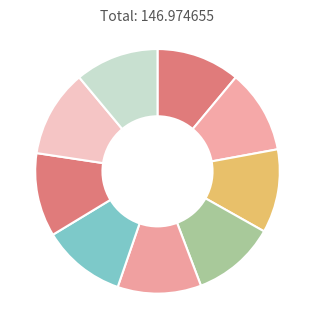

How many slices are in this pie chart?

9